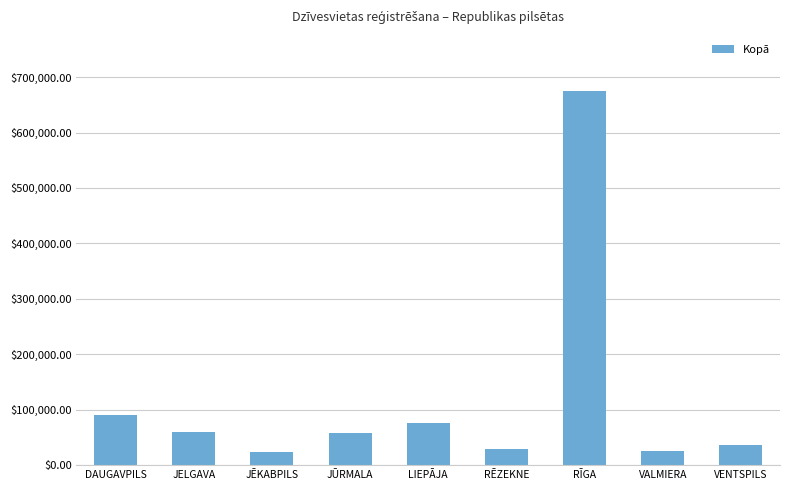

The value at VALMIERA is 24750. True or false?

True